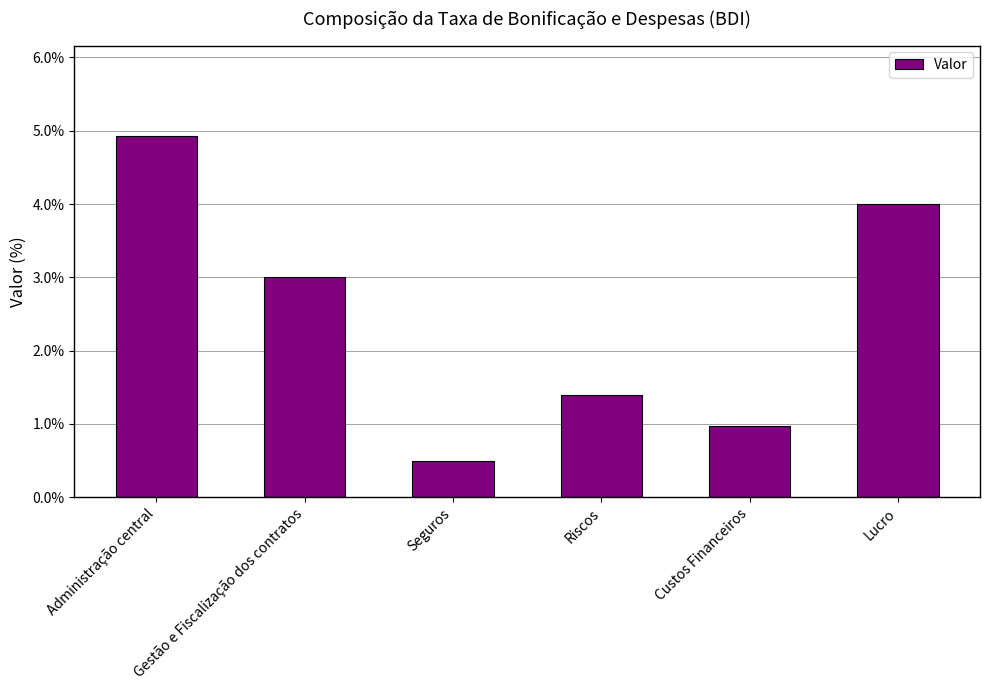

Does the chart contain any negative values?

No